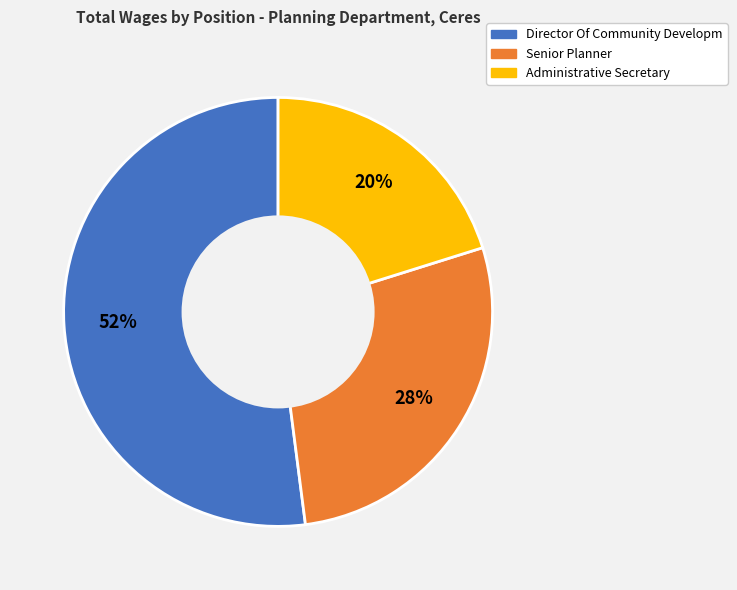

To the nearest percent, what portion does Administrative Secretary represent?

20%